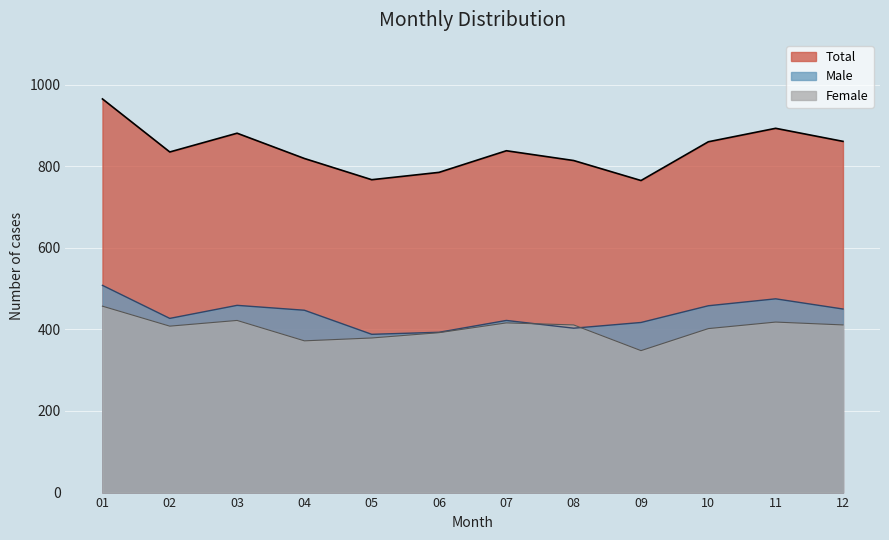

Reading right to left, extract all data points from this chart.

Total: 12=861	11=893	10=860	09=765	08=814	07=838	06=785	05=767	04=819	03=881	02=835	01=965
Male: 12=450	11=475	10=458	09=417	08=403	07=422	06=393	05=388	04=447	03=459	02=427	01=508
Female: 12=411	11=418	10=402	09=348	08=411	07=416	06=392	05=379	04=372	03=422	02=408	01=457